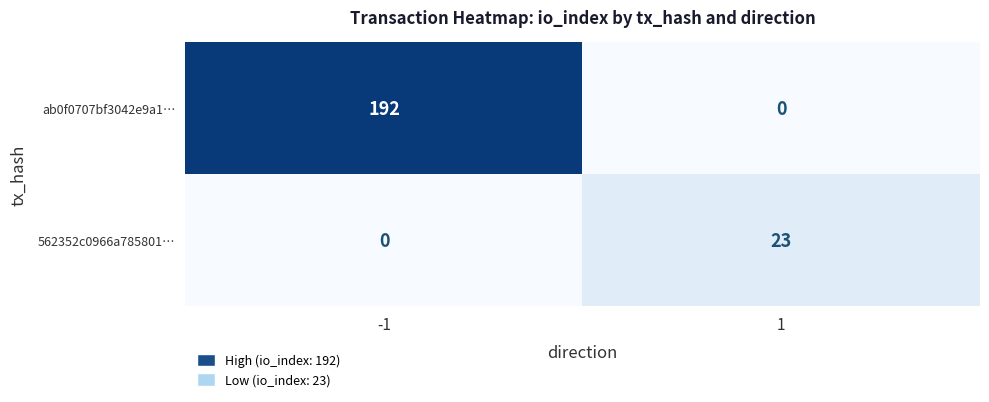

What is the greatest value displayed?

192